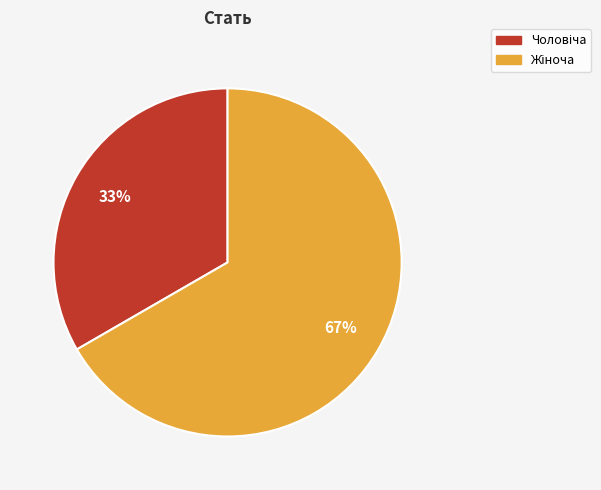

Is there any slice that represents more than half of the pie?

Yes